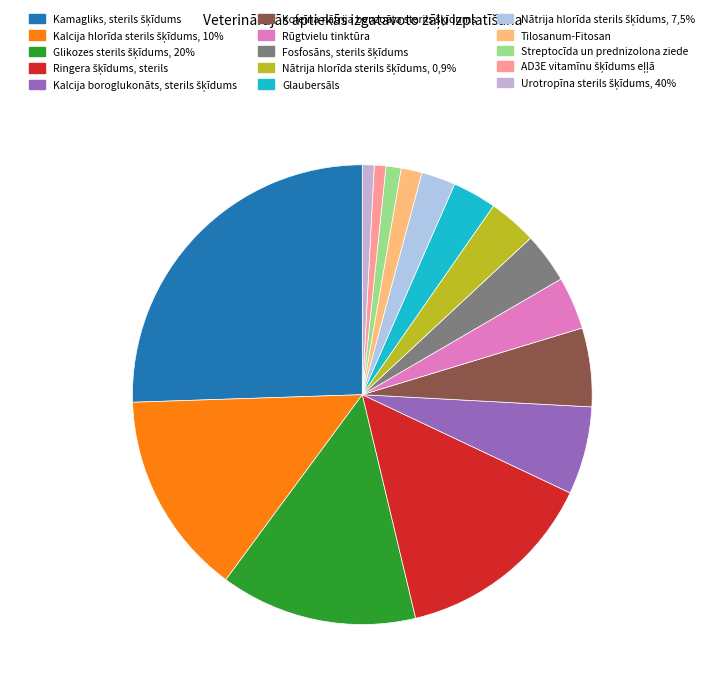

Is there any slice that represents more than half of the pie?

No